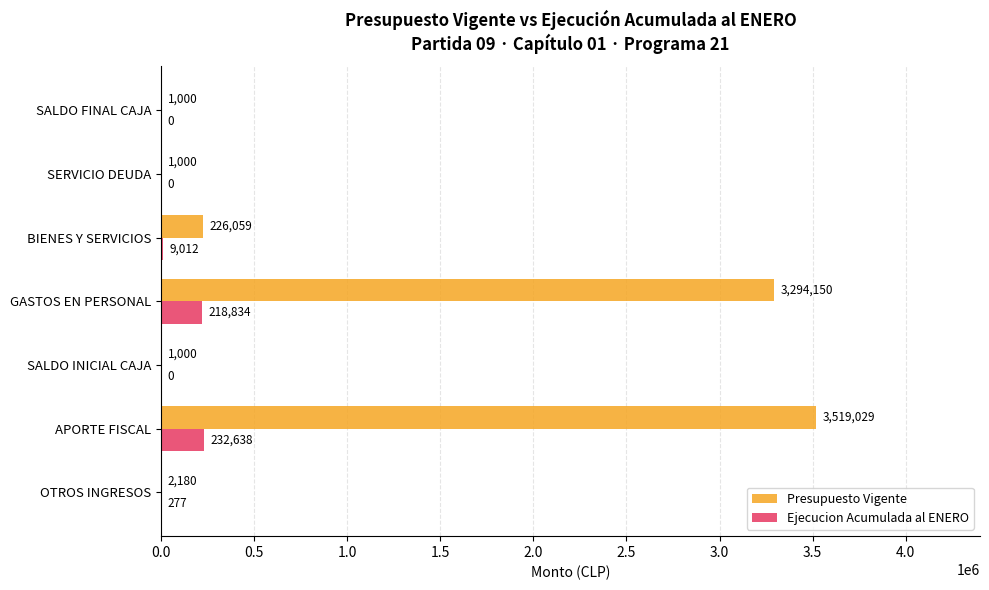

What is the maximum value shown in the chart?

3519029